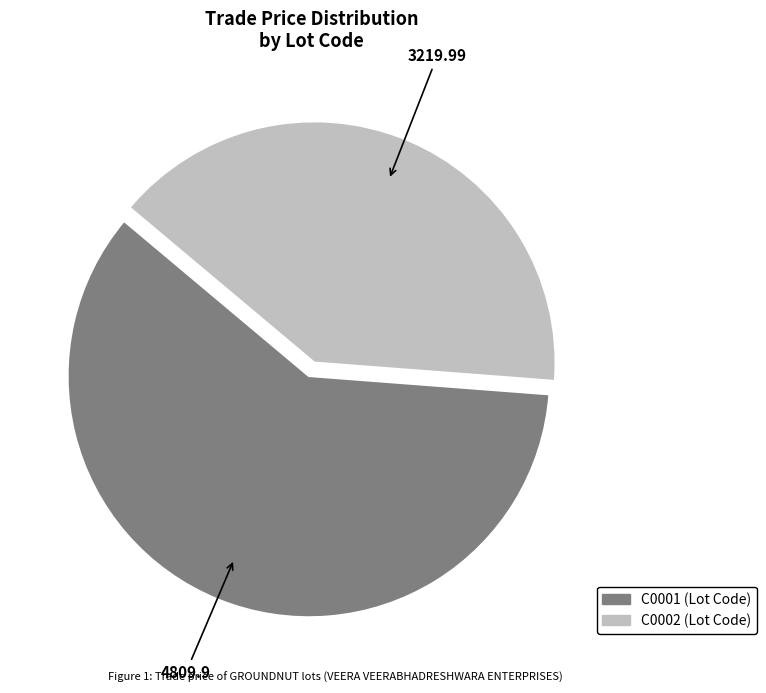

True or false: C0002 accounts for 30% of the total.

False